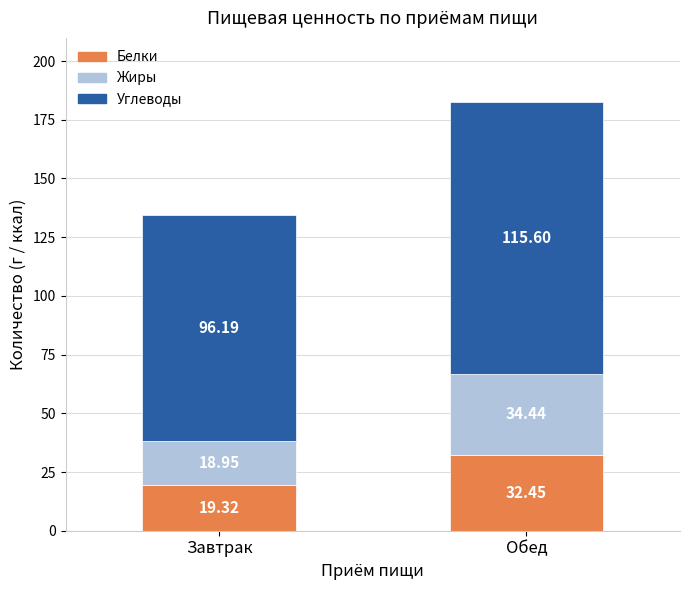

Are the bars horizontal?

No